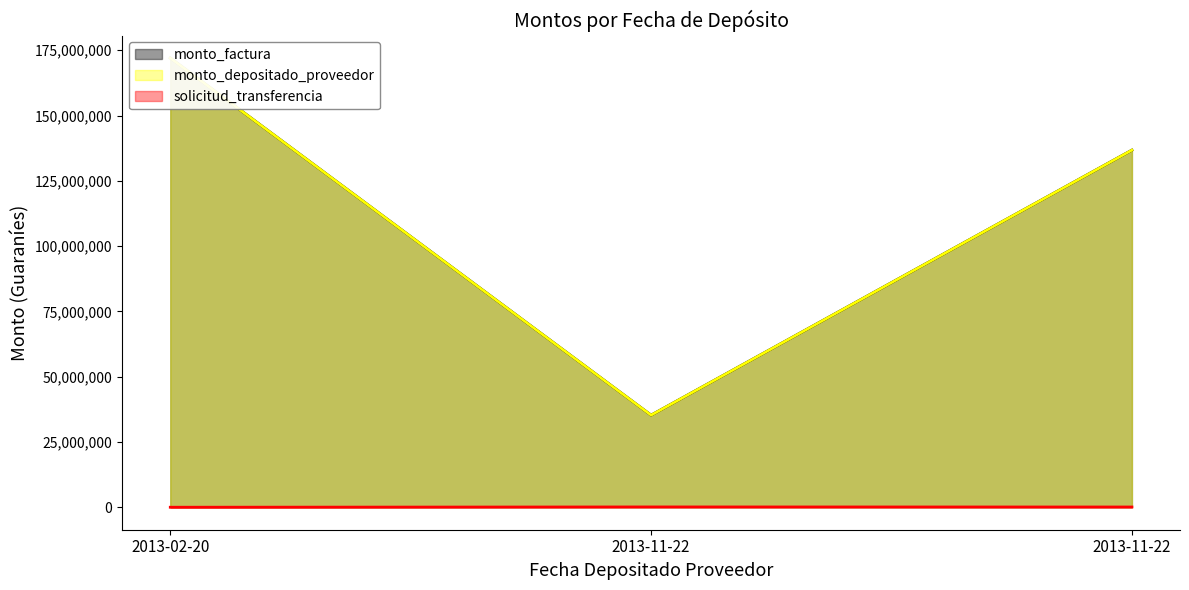

Is it true that solicitud_transferencia equals 123630 at 2013-11-22?

True